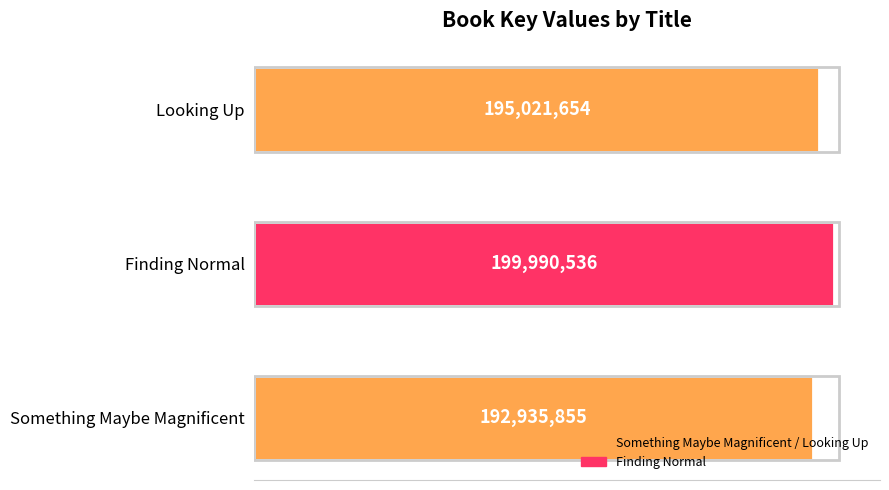

Which label corresponds to the largest value in the chart?

Finding Normal